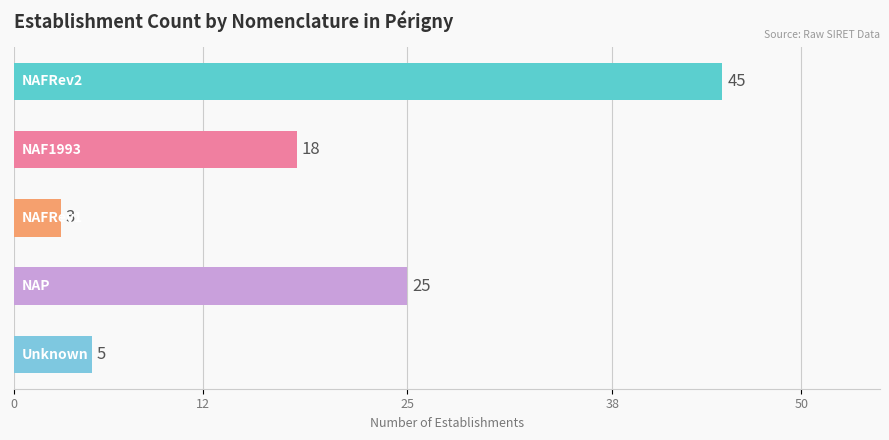

Count the number of data series in this chart.

1